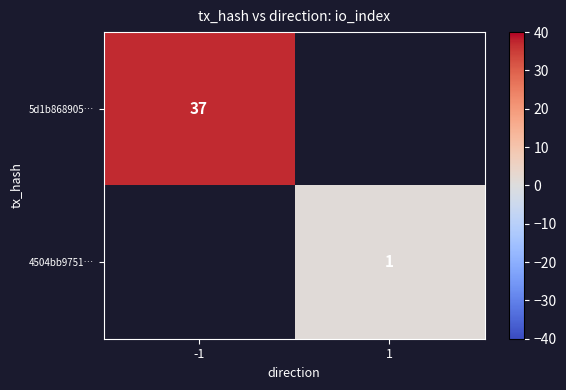

Between 1 and -1, which is larger?

-1